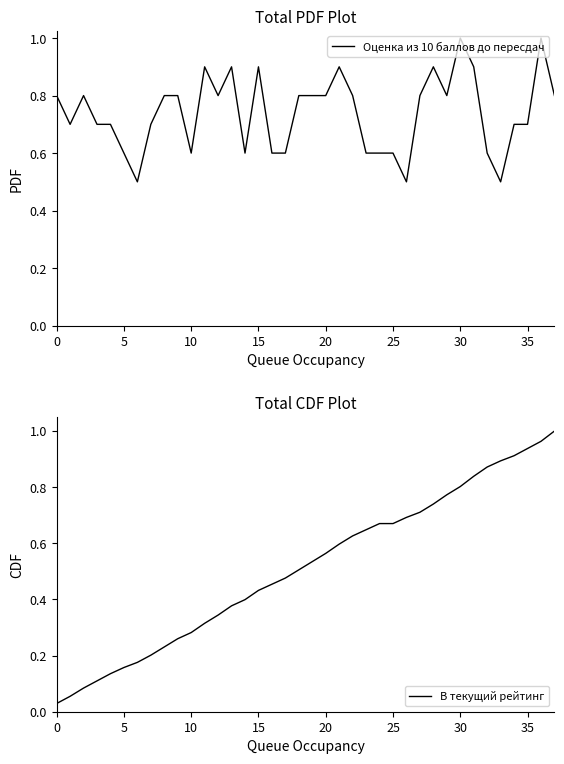

What is the maximum value for Оценка из 10 баллов до пересдач?

1.0